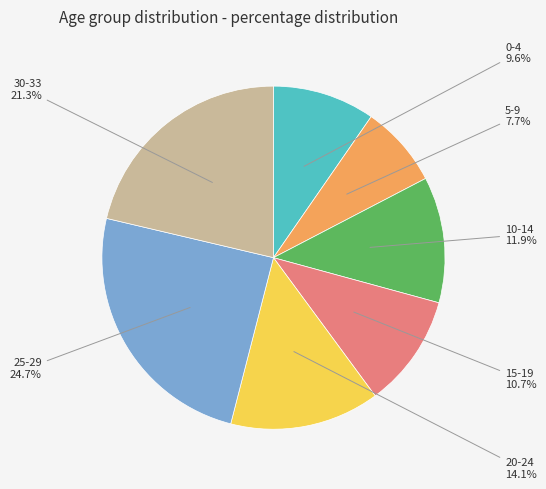

To the nearest percent, what is the difference between the 10-14 and 30-33 slice percentages?

9%